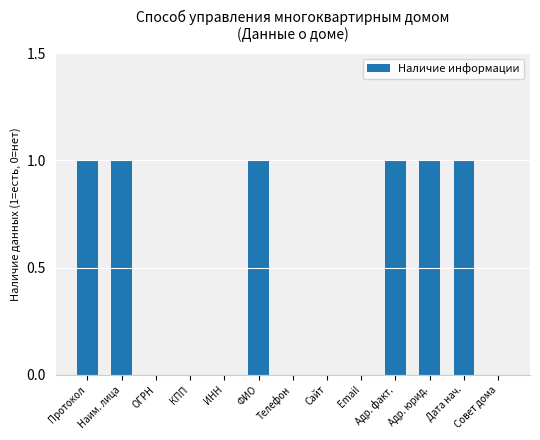

Are the bars grouped side by side (vs. stacked)?

No